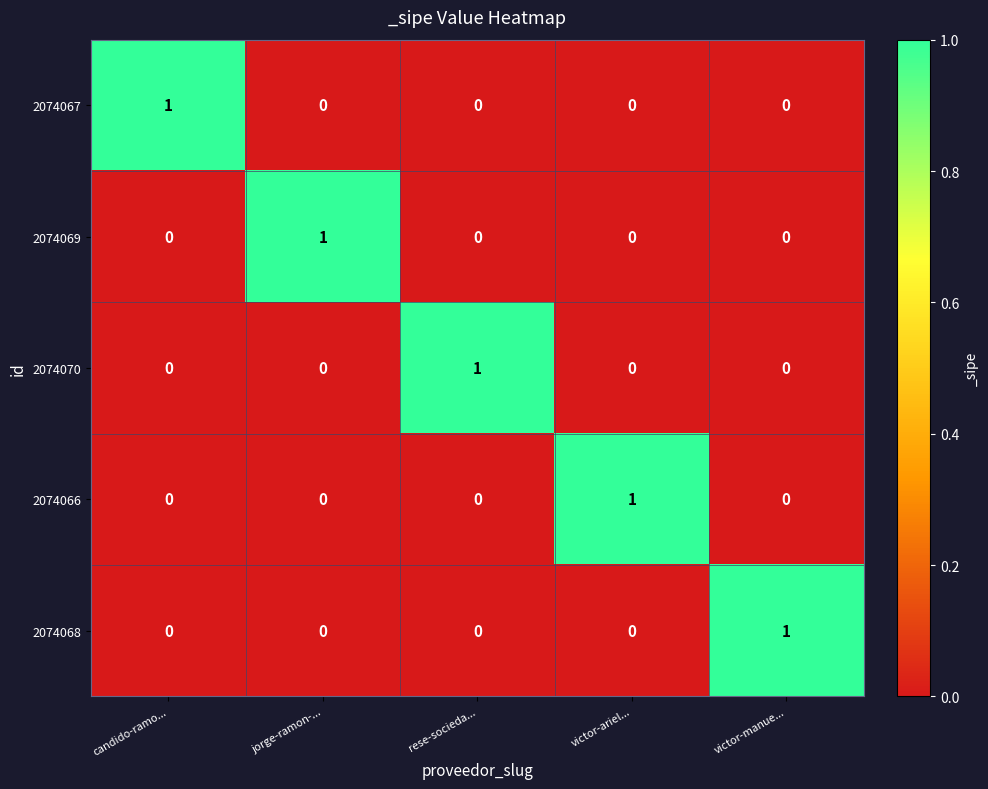

Count the 2074066 values in the range 0 to 1.

5